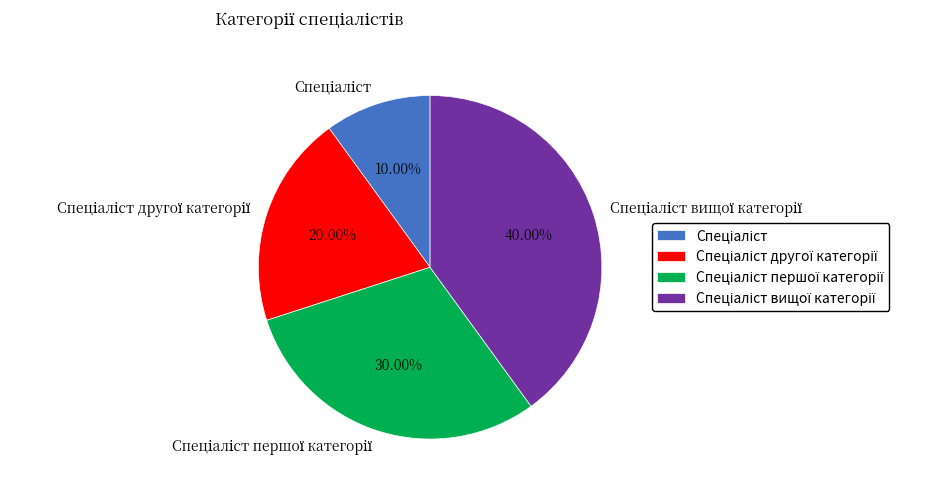

Count the number of slices in the pie.

4